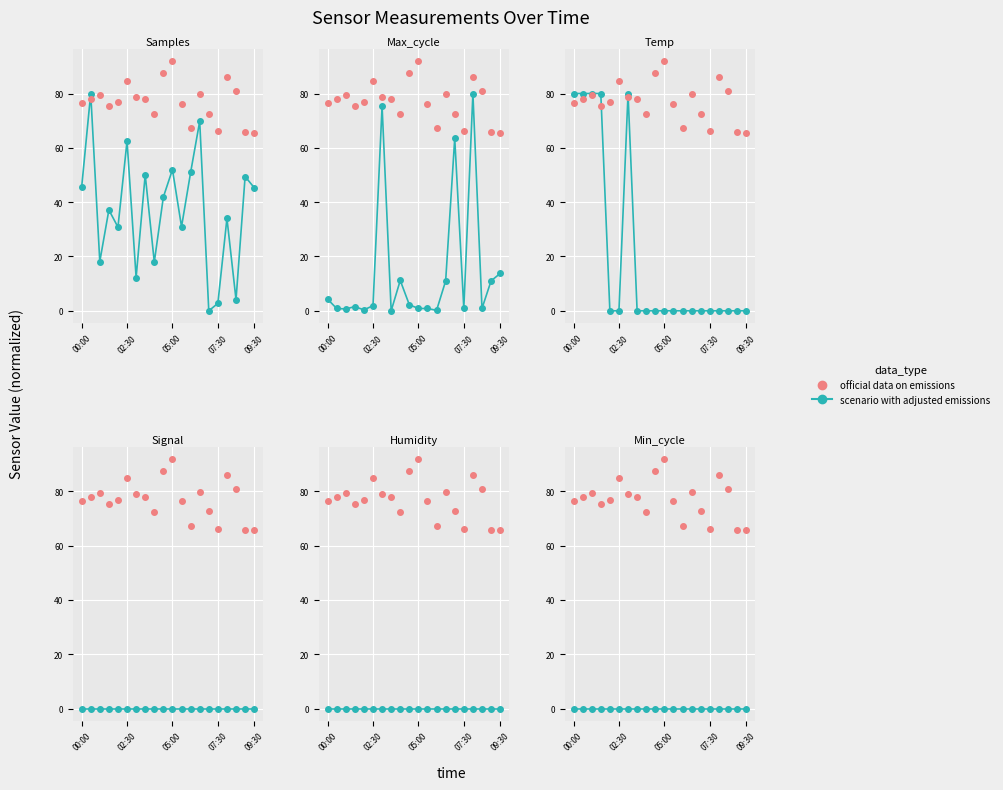

Count the number of categories in the chart.

20